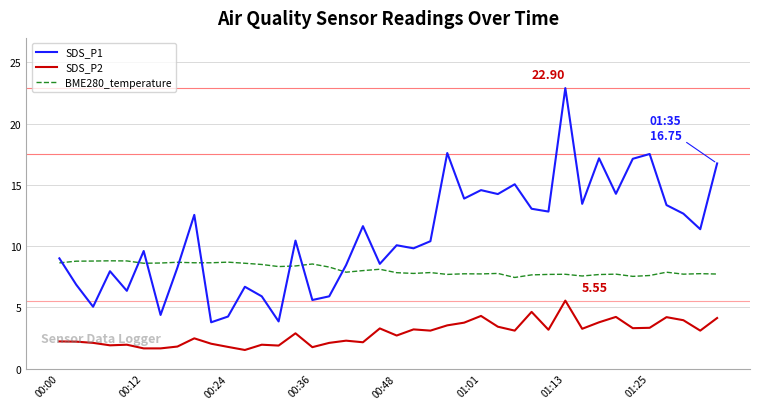

What are all the series names shown in the legend?

SDS_P1, SDS_P2, BME280_temperature